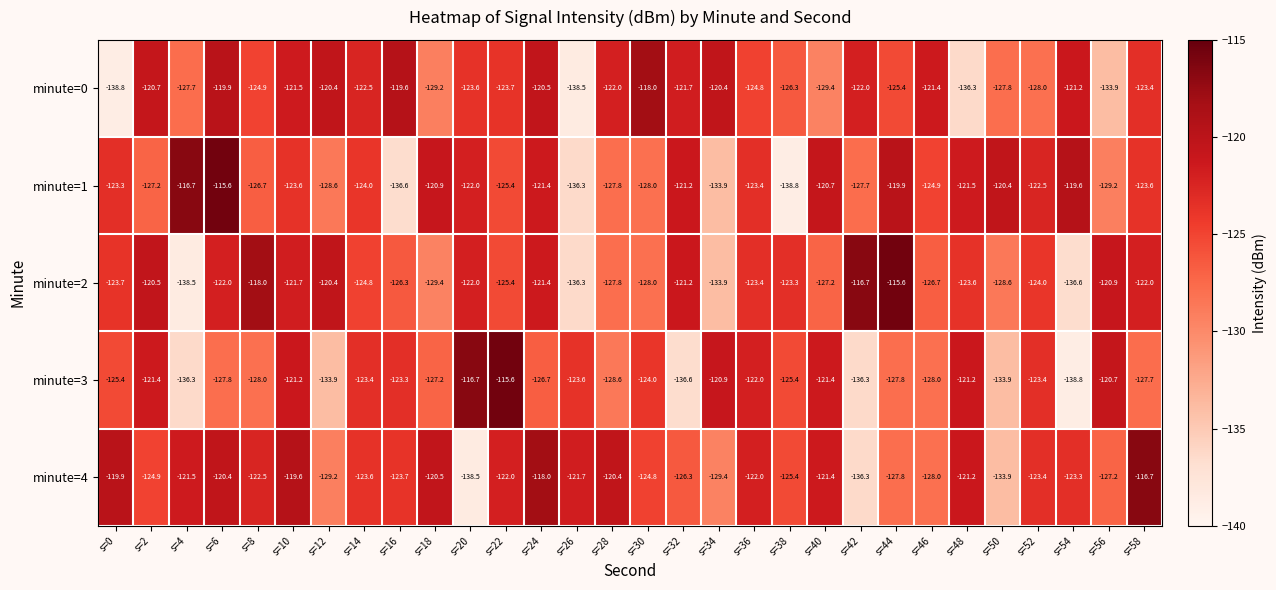

How many data points in minute=2 are above -123?

12